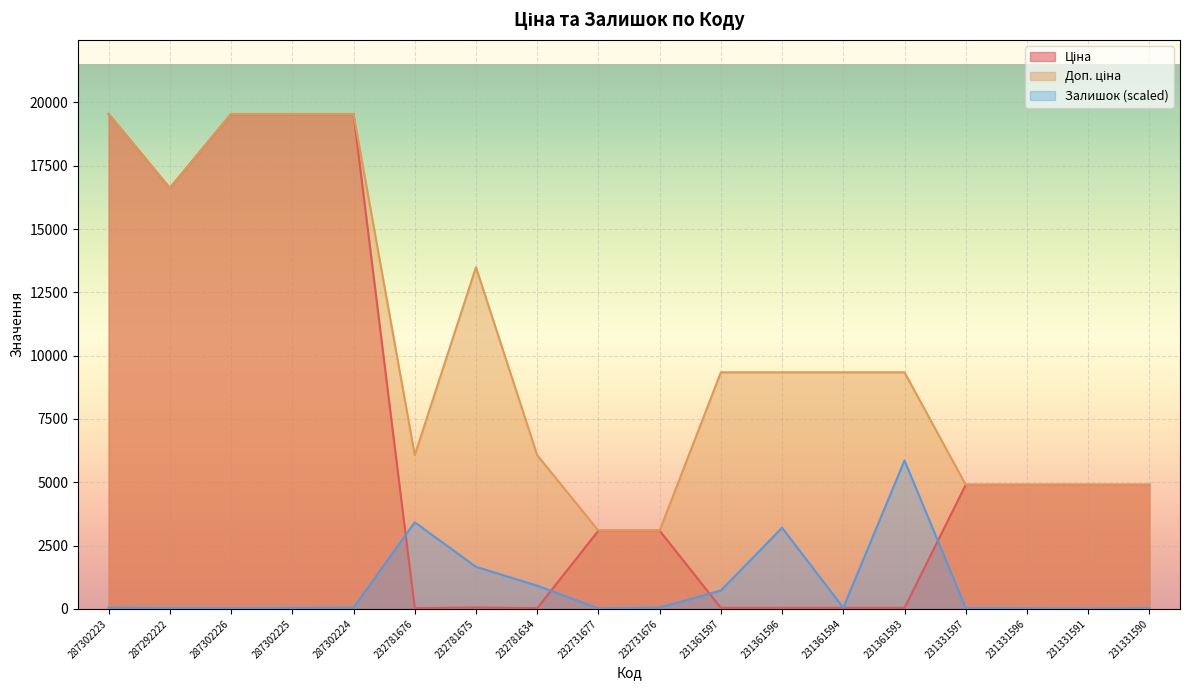

The value of Залишок at 232781676 is 3420.5. True or false?

True